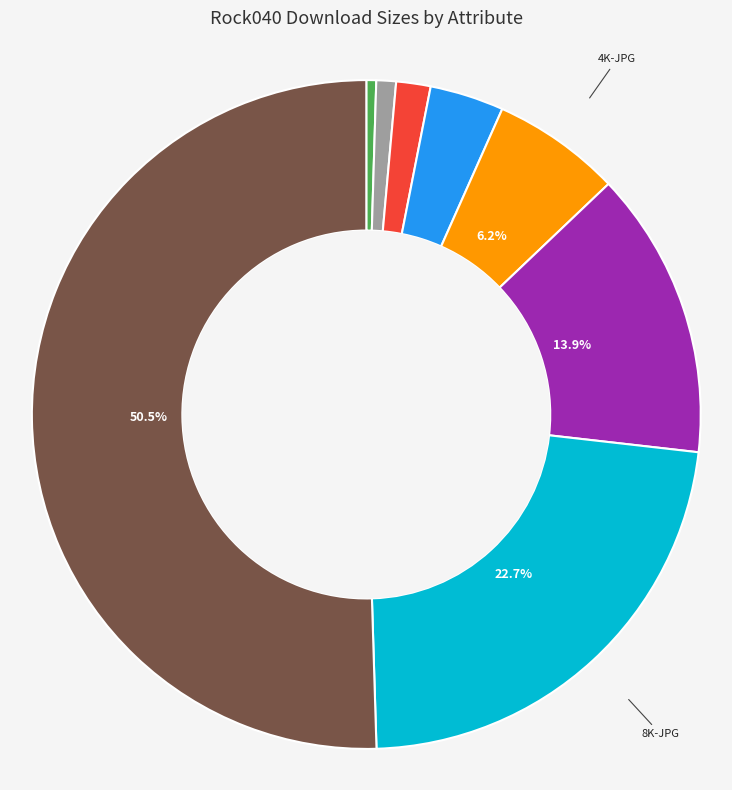

Count the number of slices in the pie.

8